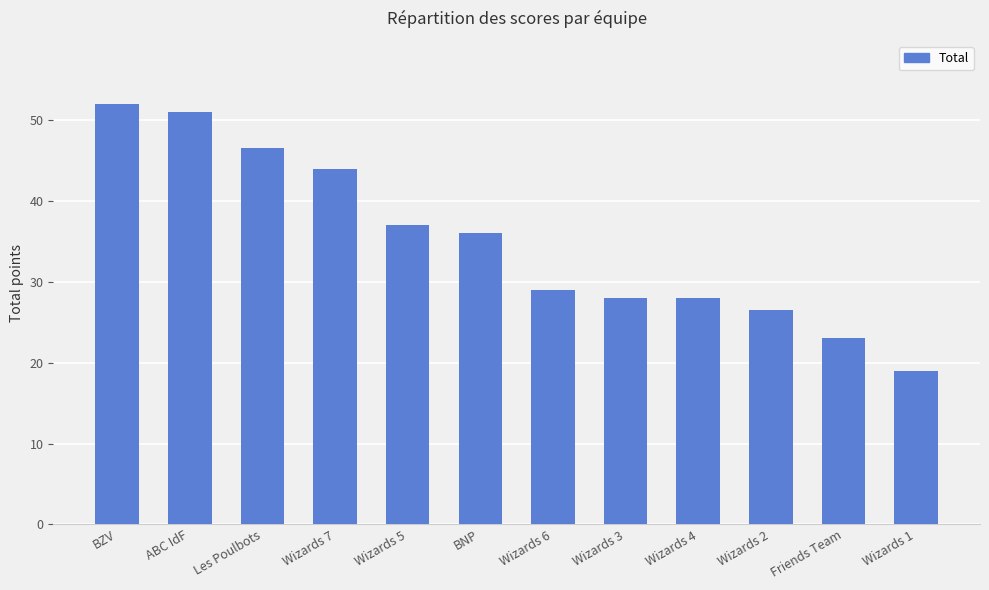

Reading left to right, transcribe all the data shown in this chart.

BZV=52.0	ABC IdF=51.0	Les Poulbots=46.5	Wizards 7=44.0	Wizards 5=37.0	BNP=36.0	Wizards 6=29.0	Wizards 3=28.0	Wizards 4=28.0	Wizards 2=26.5	Friends Team=23.0	Wizards 1=19.0